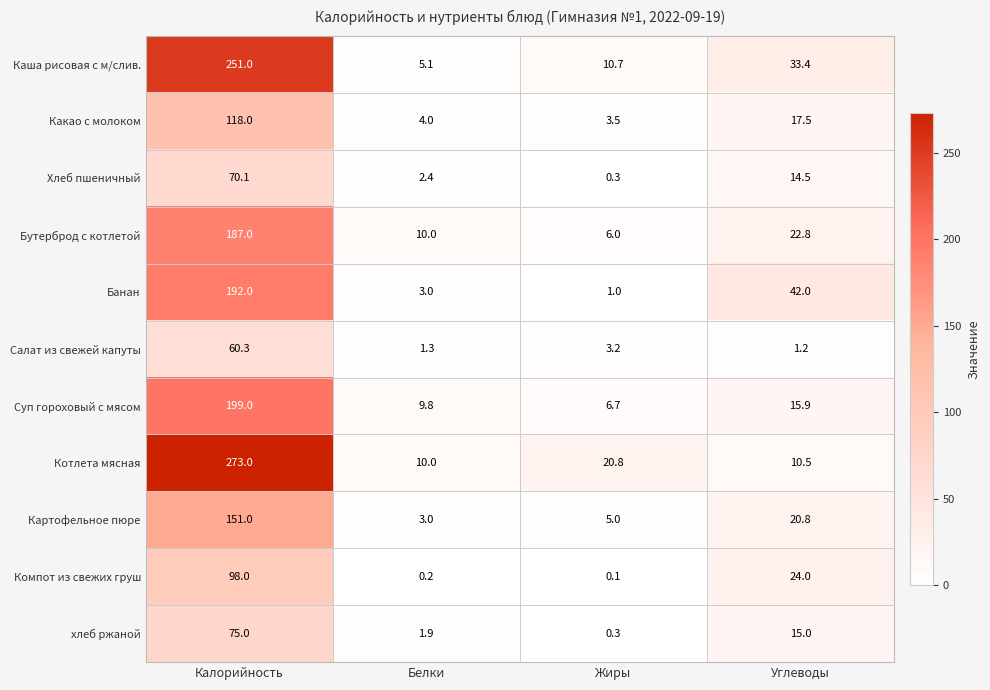

Is it true that Салат из свежей капуты equals 60.3 at Калорийность?

True